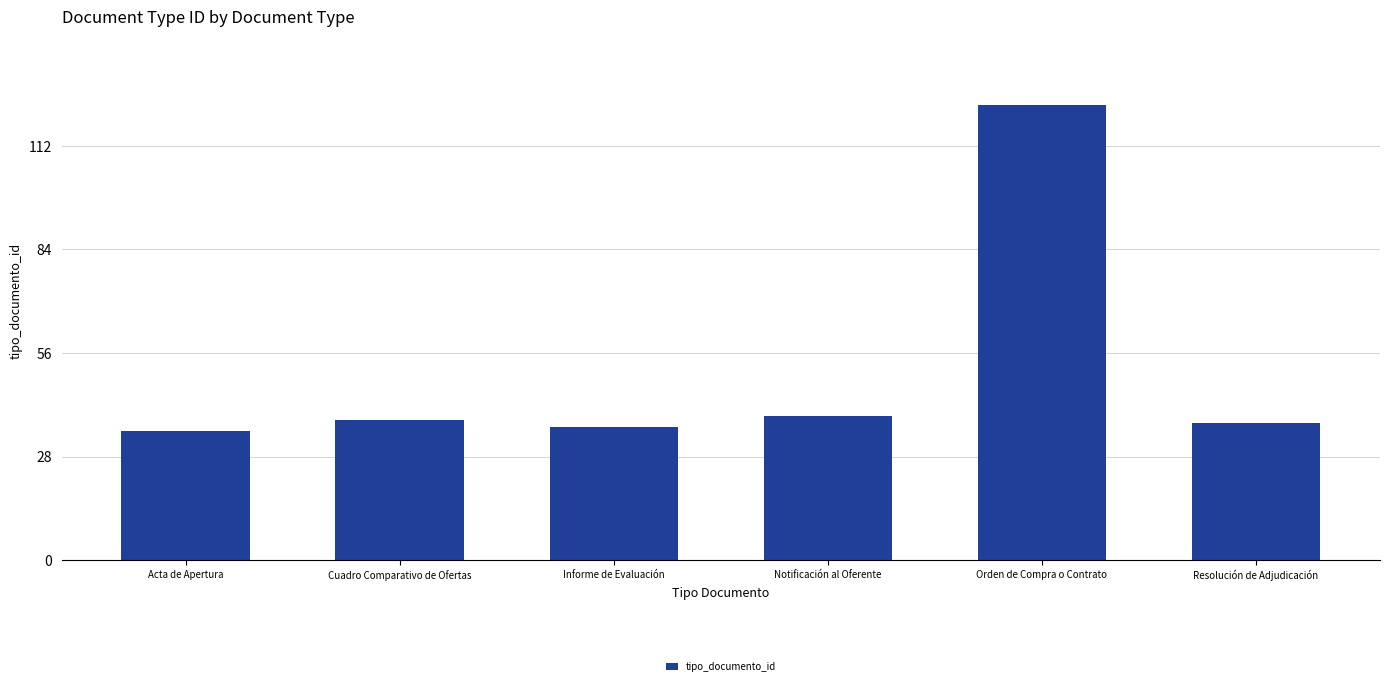

What is the average value?

51